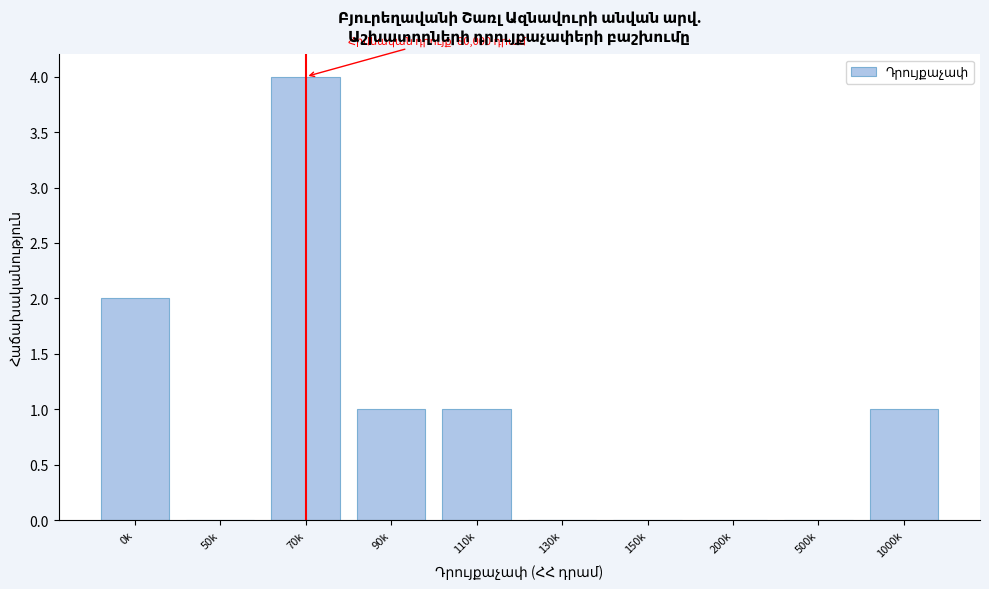

Reading left to right, what are all the values shown in this chart?

0k=2	50k=0	70k=4	90k=1	110k=1	130k=0	150k=0	200k=0	500k=0	1000k=1